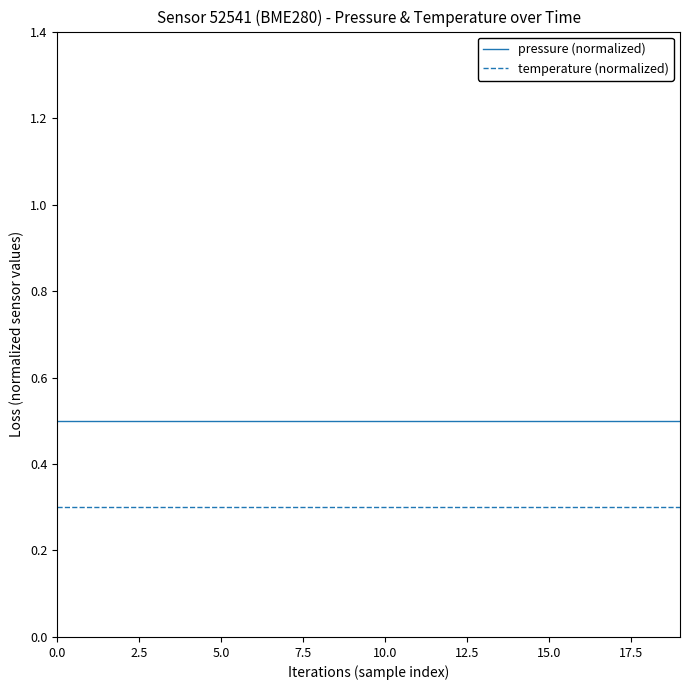

True or false: pressure (normalized) and temperature (normalized) cross at least once.

False